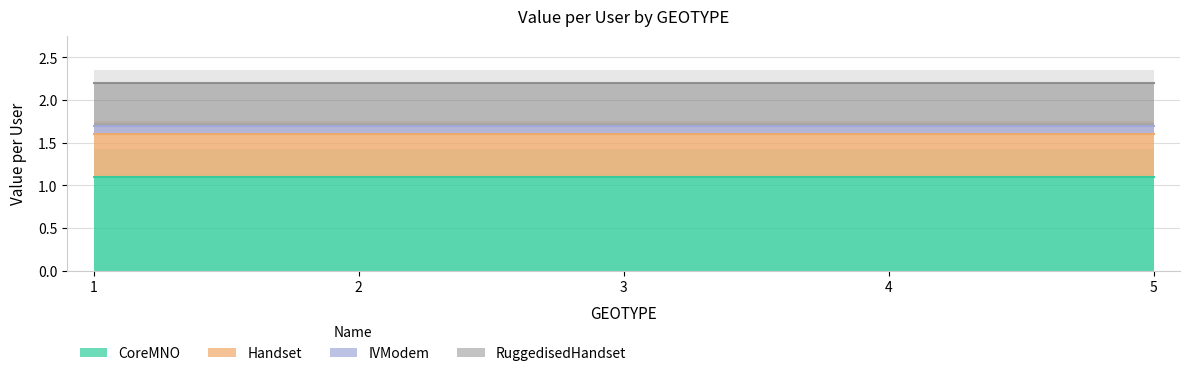

Which series changed the most between 1 and 5?

CoreMNO